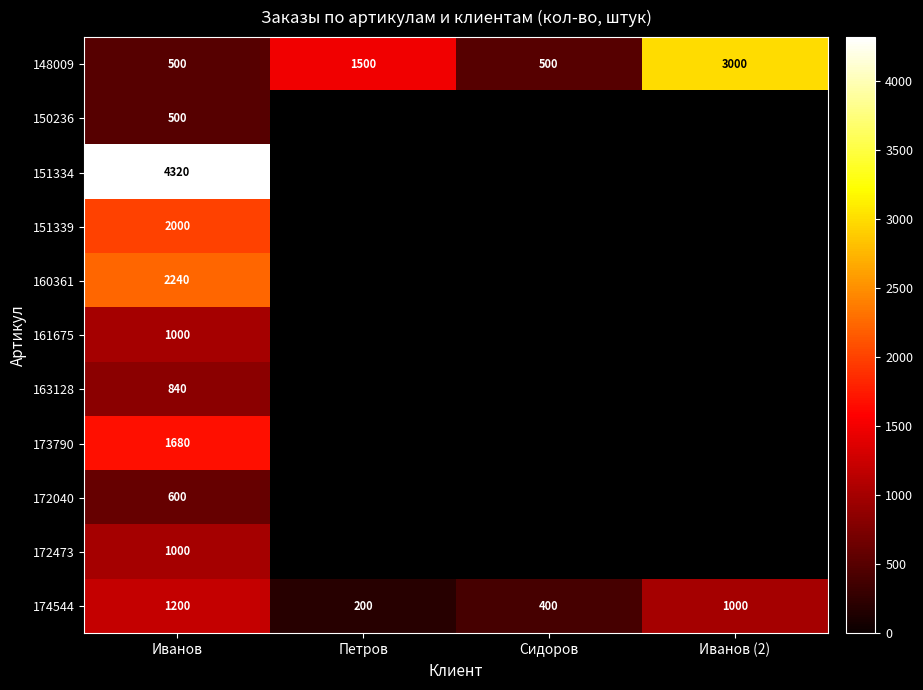

At how many categories does at least one series exceed 1394?

3